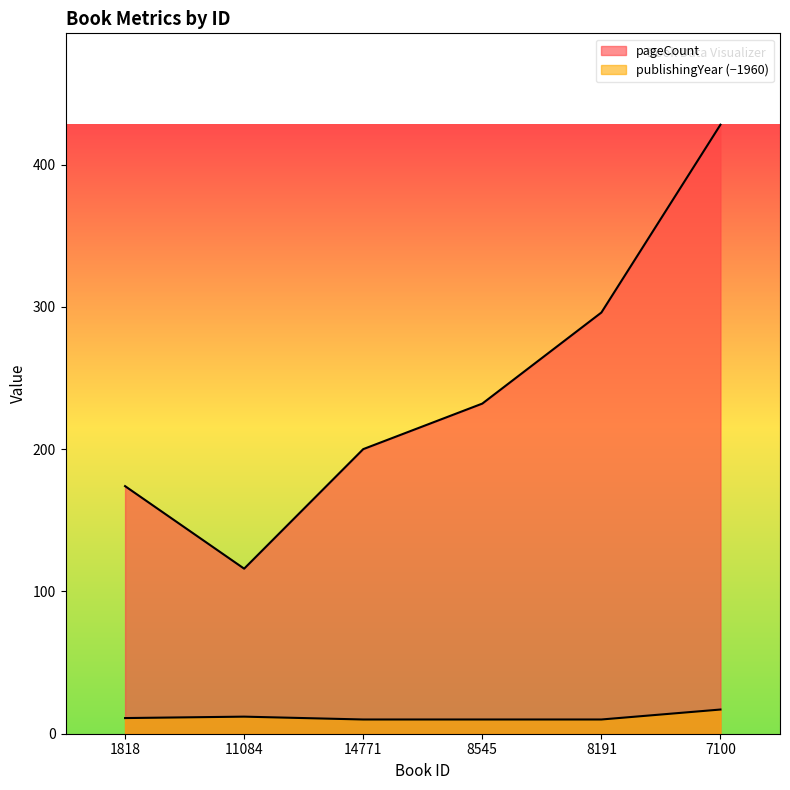

Rank the categories by pageCount value from lowest to highest.

11084, 1818, 14771, 8545, 8191, 7100